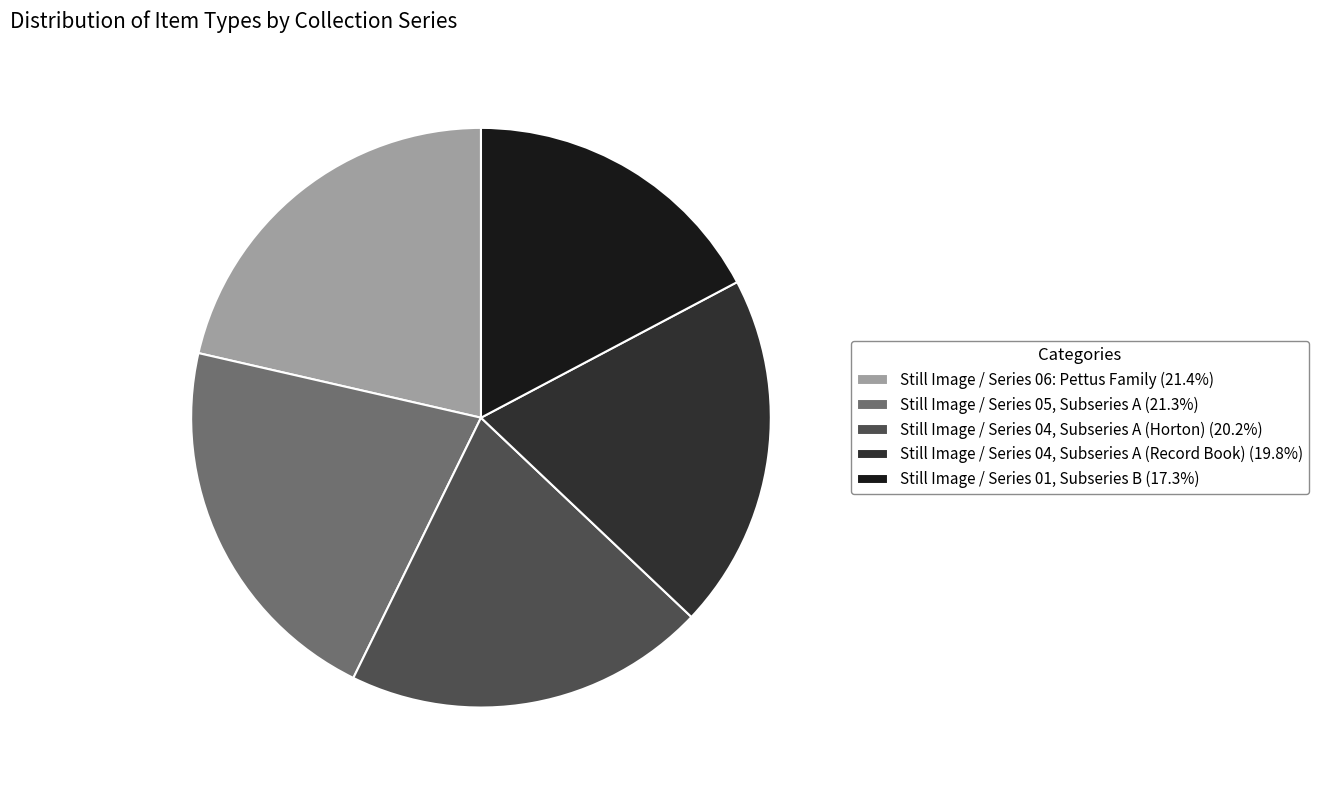

Does any single category account for the majority?

No